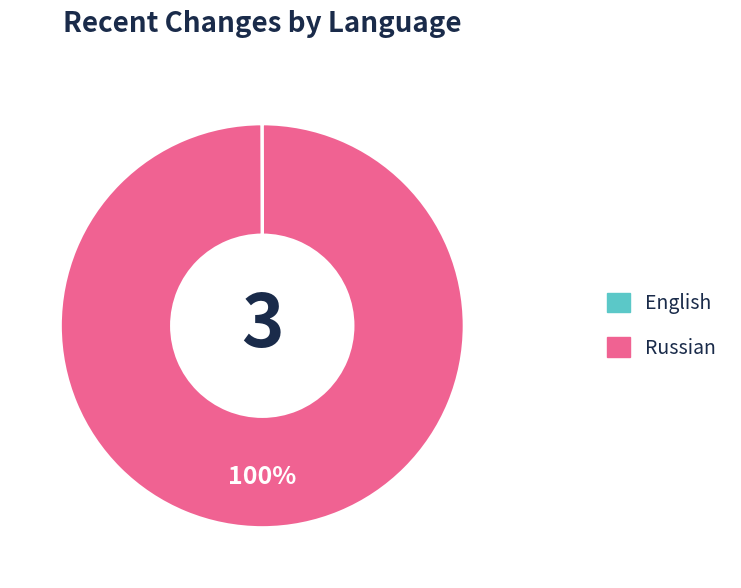

Which category accounts for the majority?

Russian